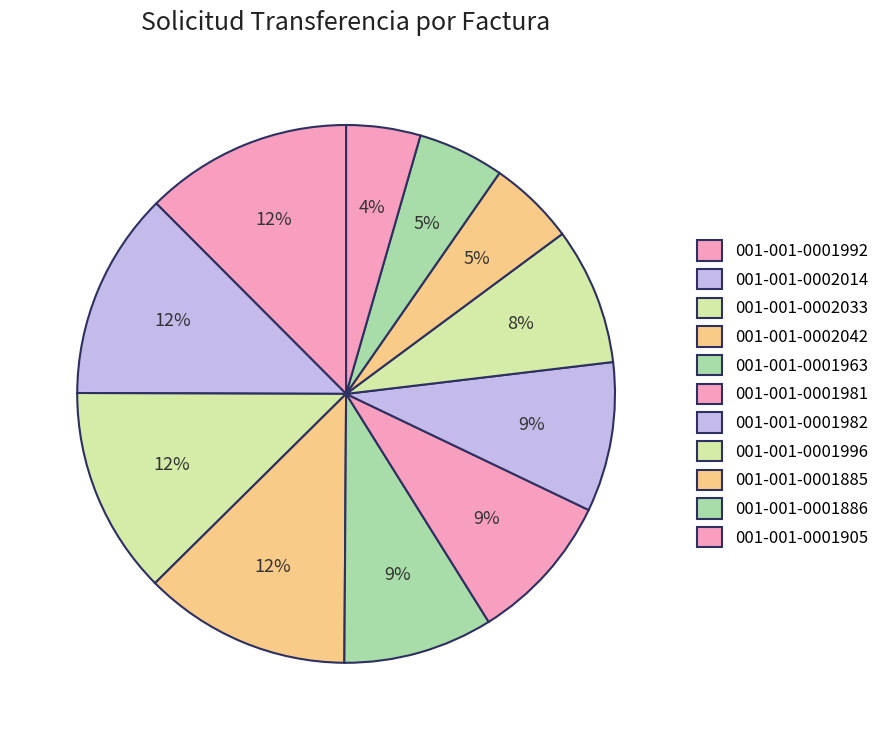

Count the number of slices in the pie.

11